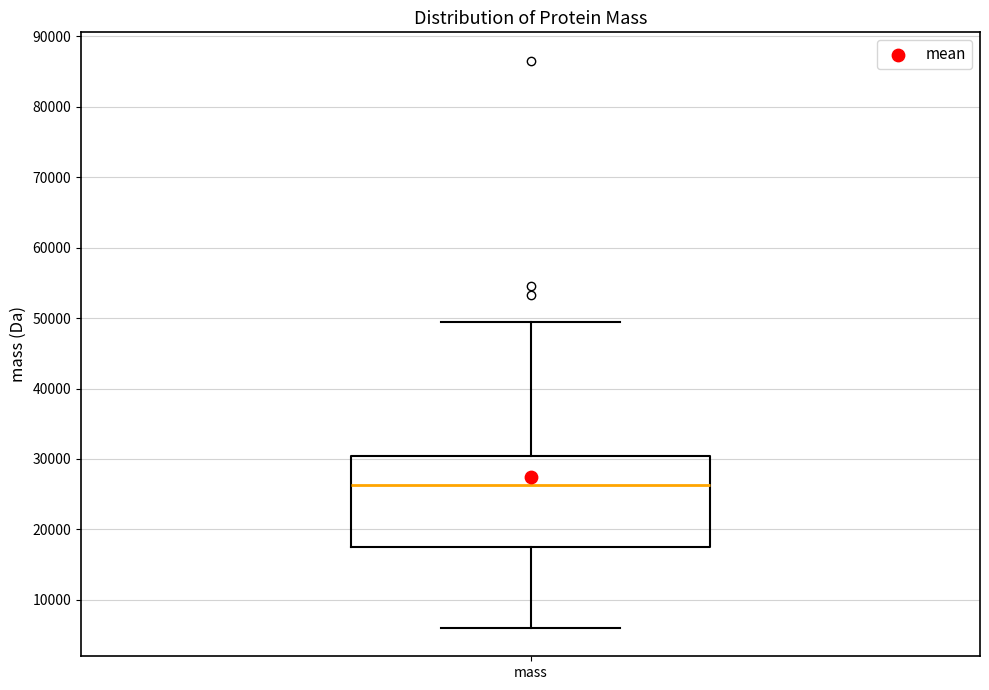

Read this box plot against the y-axis: the position of the median line, the range covered by the box, and the ends of both whiskers. The values are not printed on the chart, so give them approximately, as read against the axis.

median 26000, box 17000 to 30000, whiskers 6000 to 49000